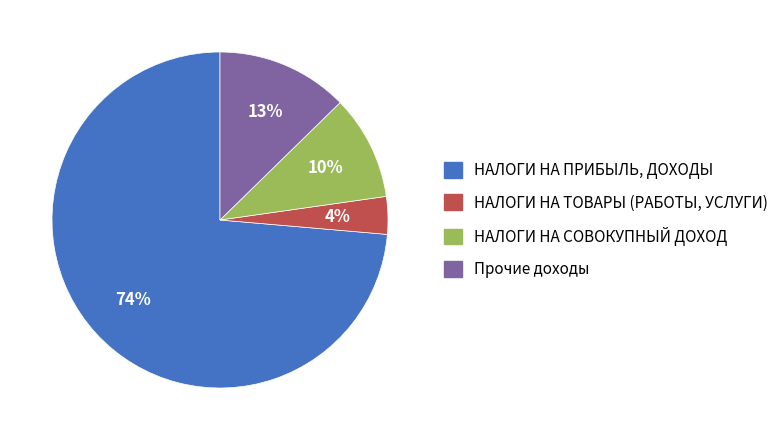

Rank the categories by value from lowest to highest.

НАЛОГИ НА ТОВАРЫ (РАБОТЫ, УСЛУГИ), НАЛОГИ НА СОВОКУПНЫЙ ДОХОД, Прочие доходы, НАЛОГИ НА ПРИБЫЛЬ, ДОХОДЫ